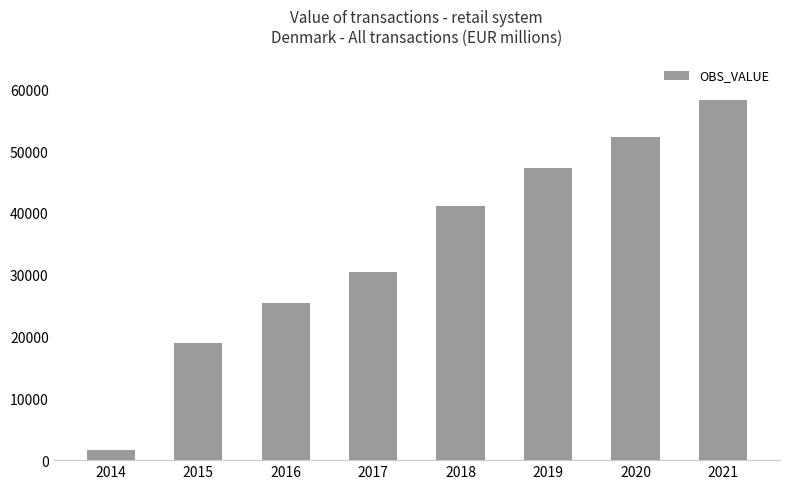

Is it true that the value at 2017 is 49038.5?

False